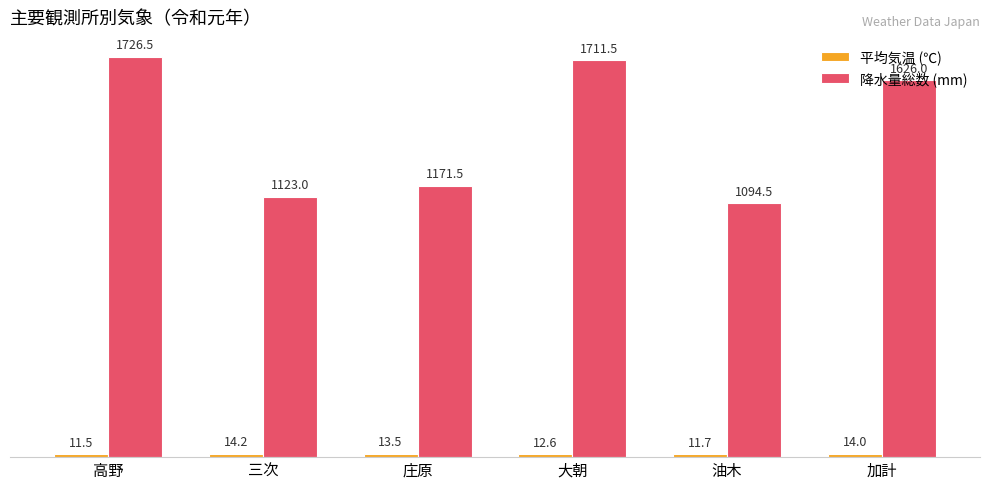

At which category is the sum across all series the highest?

高野